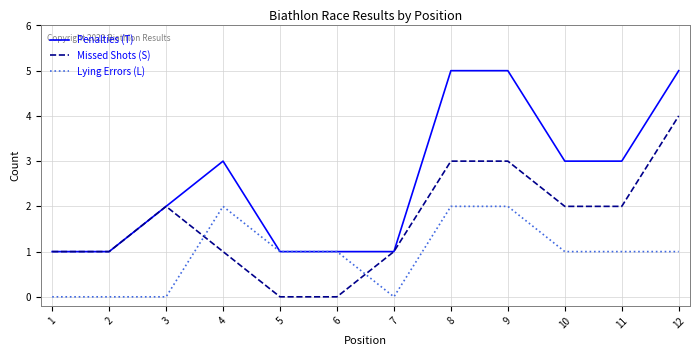

How many categories are shown in the chart?

12